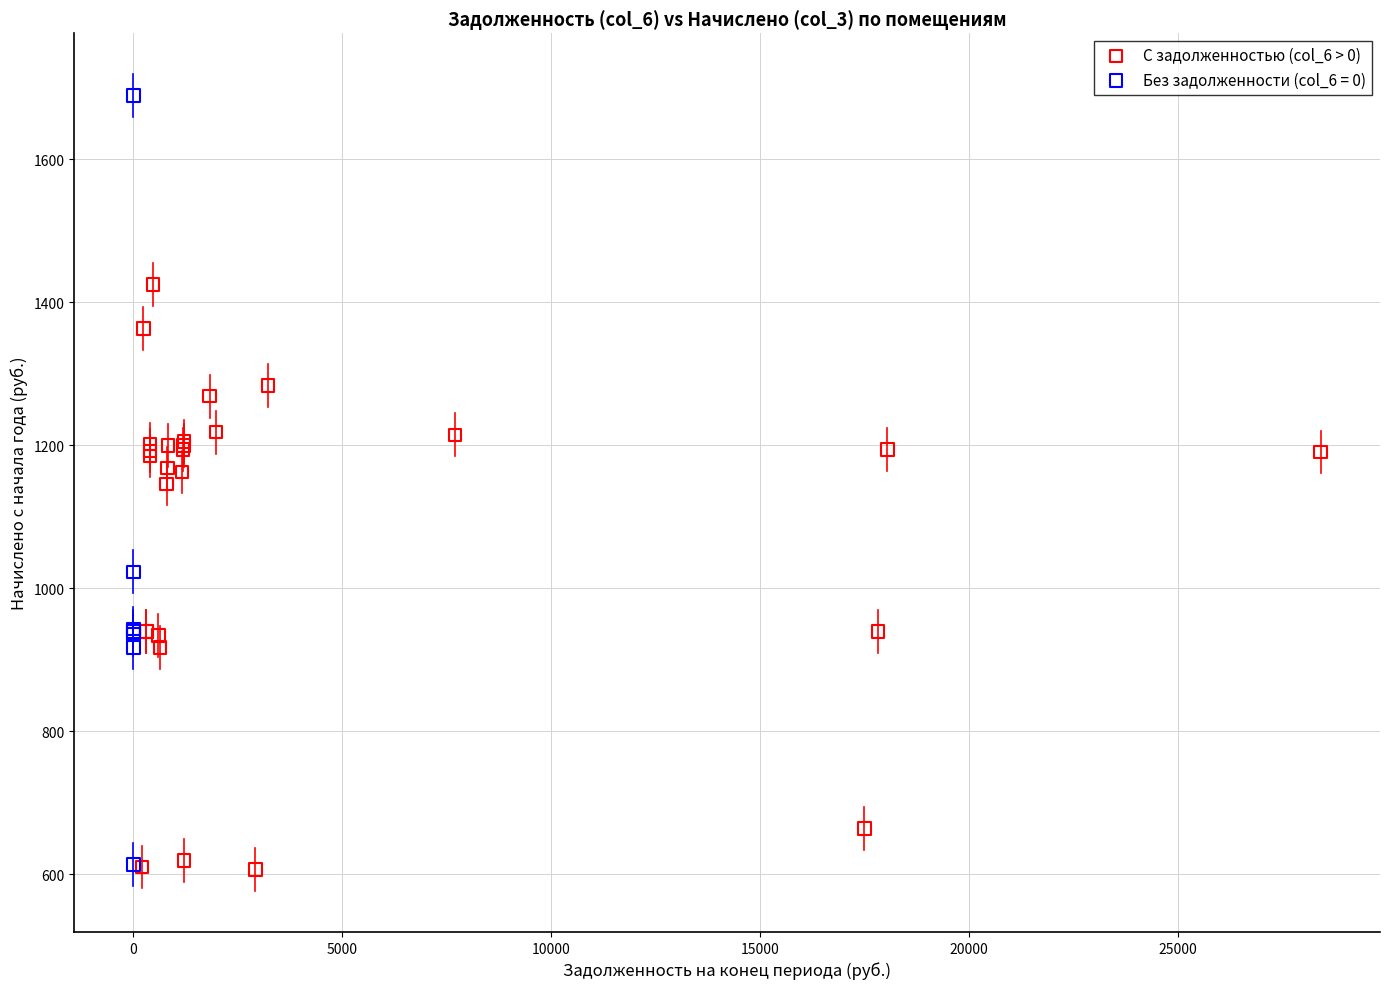

Which series has the largest Y range (max minus min)?

Без задолженности (col_6 = 0)